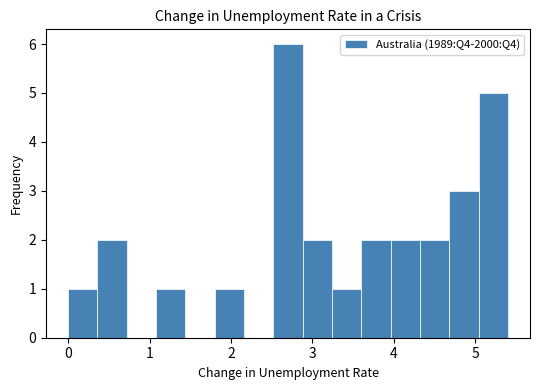

Read against the x-axis, roughly where is the centre of the tallest bar?

2.7